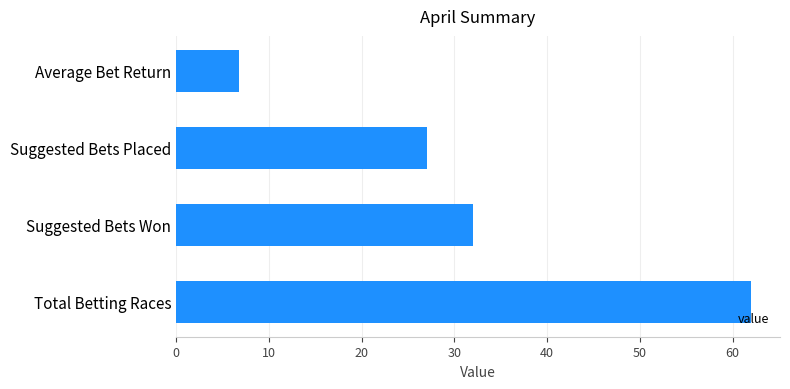

List the labels in order of value, largest first.

Total Betting Races, Suggested Bets Won, Suggested Bets Placed, Average Bet Return